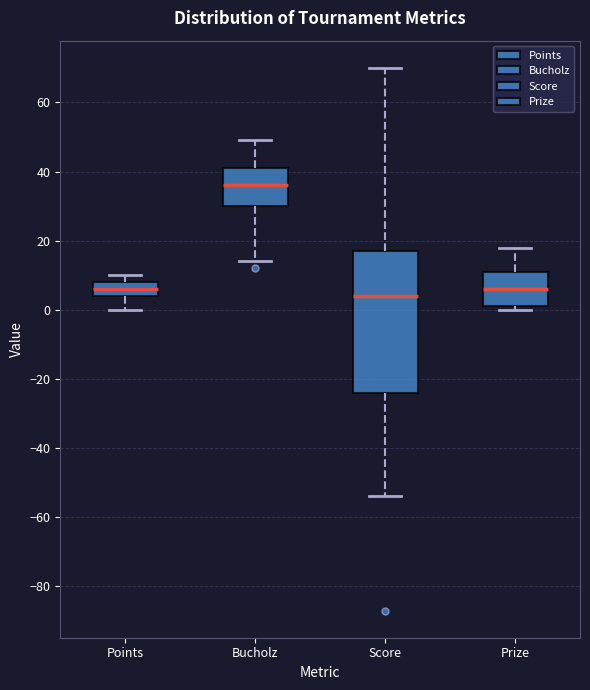

Reading left to right, transcribe this box plot: for each box, give where its median line is, the range the box spans, and where its two whiskers end, as read against the y-axis. The values are not printed on the chart, so give them approximately, as read against the axis.

Points: median 6, box 4 to 8, whiskers 0 to 10
Bucholz: median 36, box 30 to 42, whiskers 14 to 50
Score: median 4, box -24 to 18, whiskers -54 to 70
Prize: median 6, box 2 to 12, whiskers 0 to 18